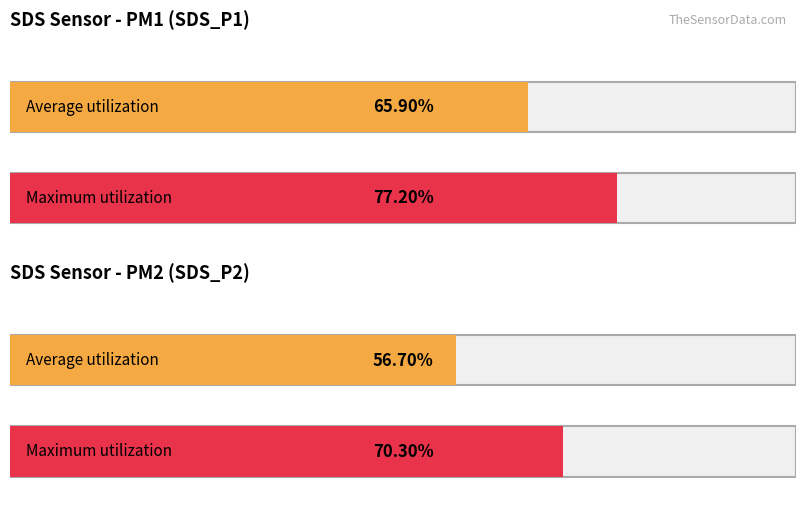

Which series has the largest total across all categories?

SDS_P1